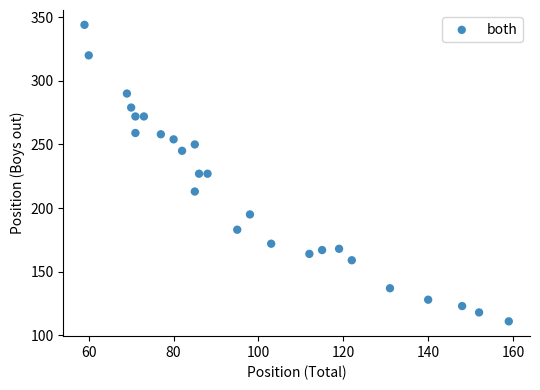

What is the range of X values (max minus min)?

100